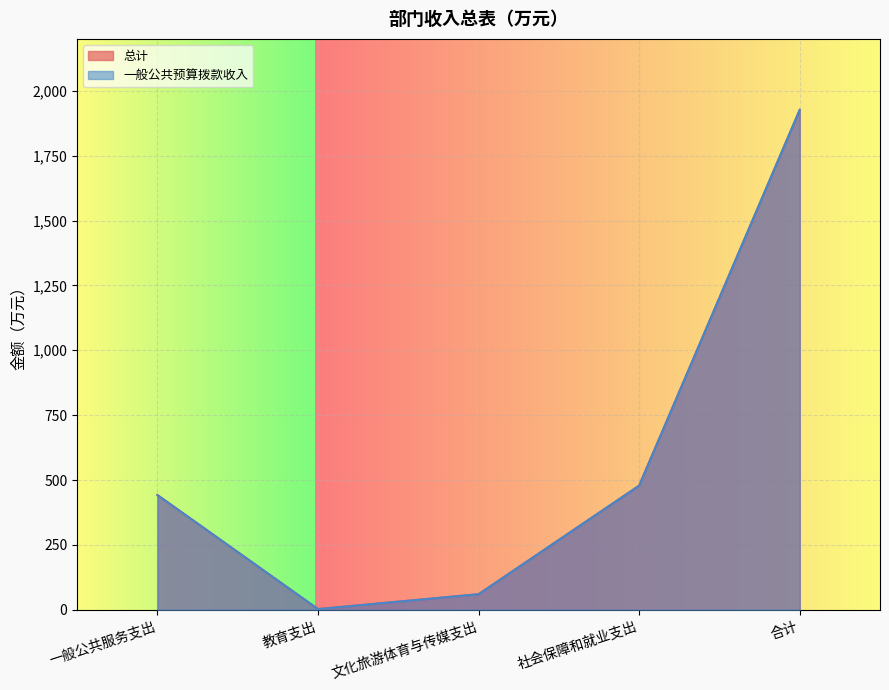

True or false: 一般公共预算拨款收入 and 总计 cross at least once.

False